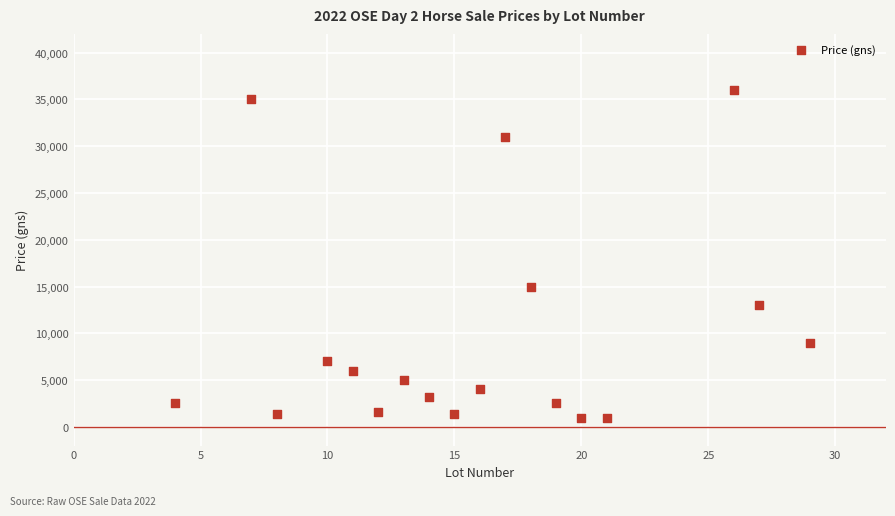

What Y value in the scatter plot is closest to 18500?

15000